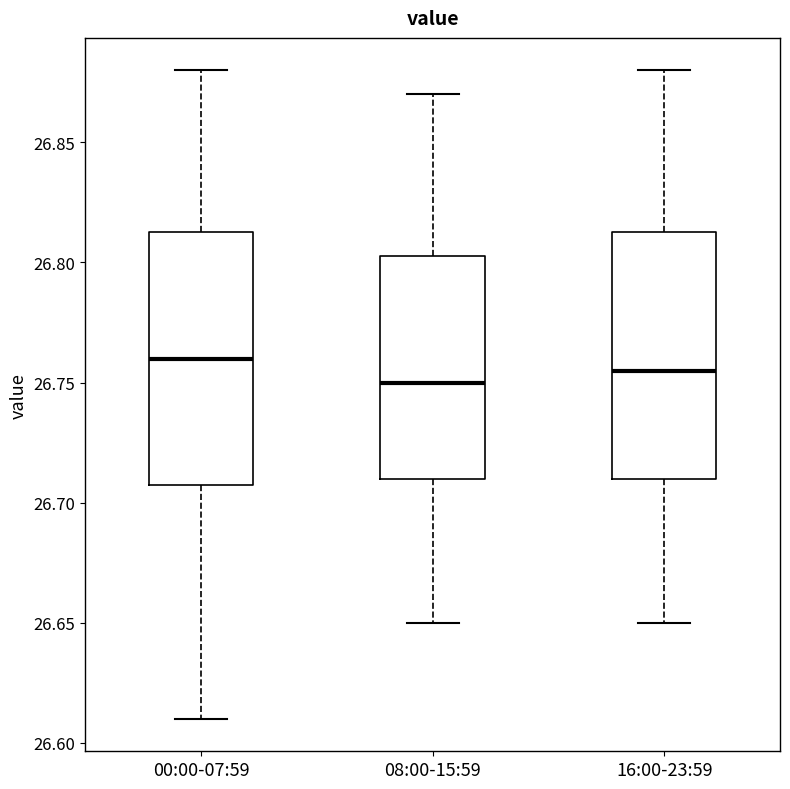

Reading left to right, transcribe this box plot: for each box, give where its median line is, the range the box spans, and where its two whiskers end, as read against the y-axis. The values are not printed on the chart, so give them approximately, as read against the axis.

00:00-07:59: median 26.760, box 26.710 to 26.815, whiskers 26.610 to 26.880
08:00-15:59: median 26.750, box 26.710 to 26.805, whiskers 26.650 to 26.870
16:00-23:59: median 26.755, box 26.710 to 26.815, whiskers 26.650 to 26.880